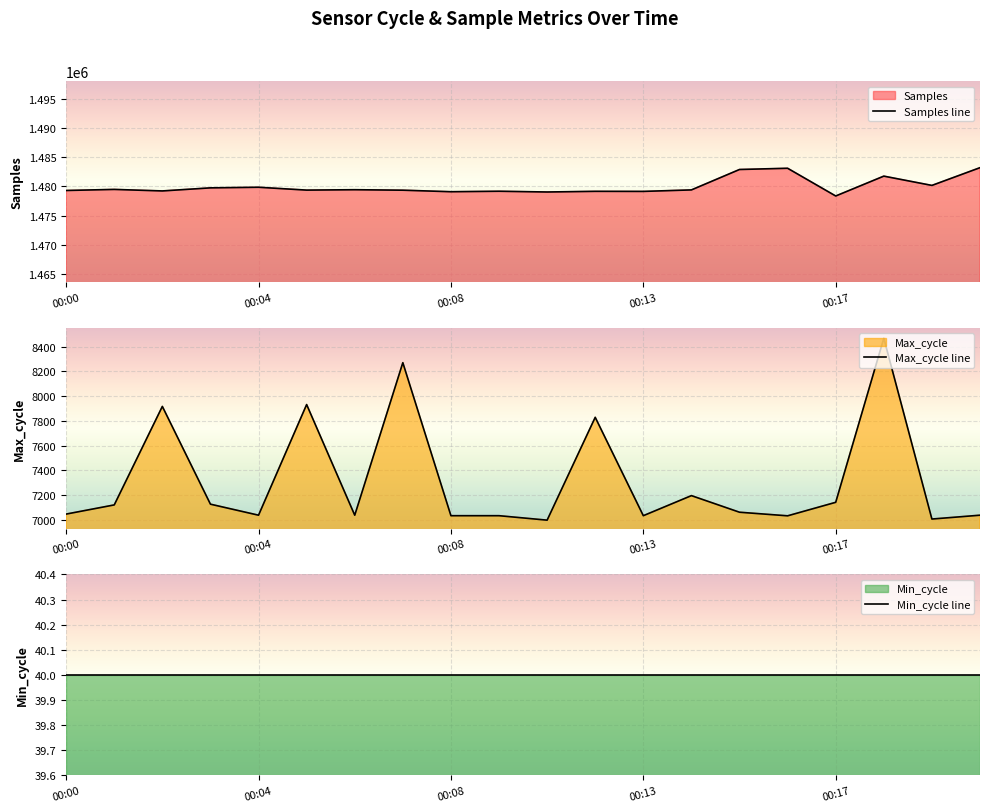

True or false: Max_cycle line and Min_cycle line intersect in this chart.

False